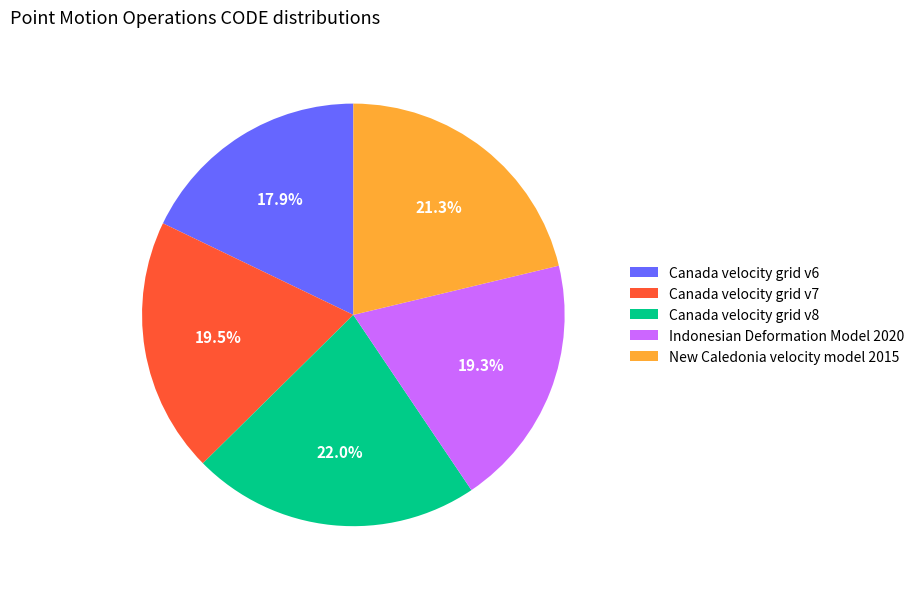

To the nearest percent, what percentage of the pie is New Caledonia velocity model 2015?

21%